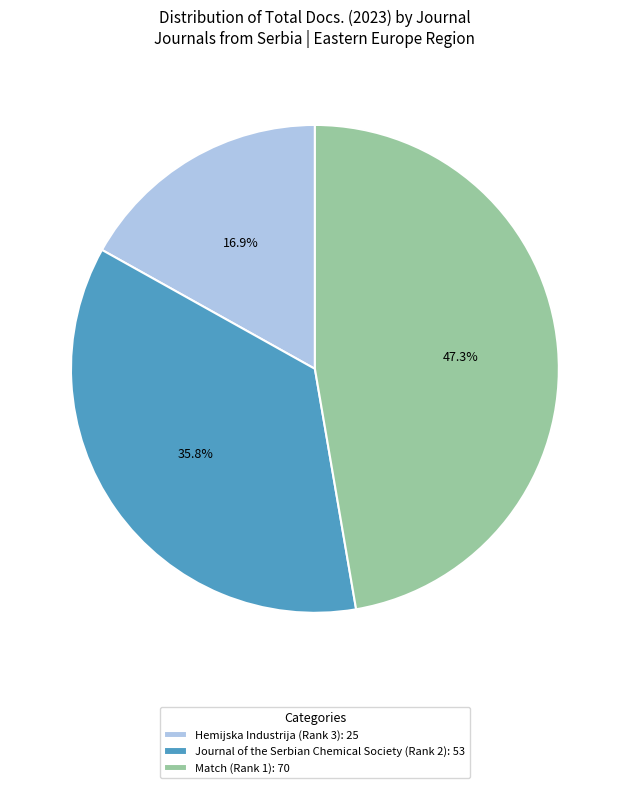

What percentage is the Match (Rank 1) slice, to the nearest percent?

47%